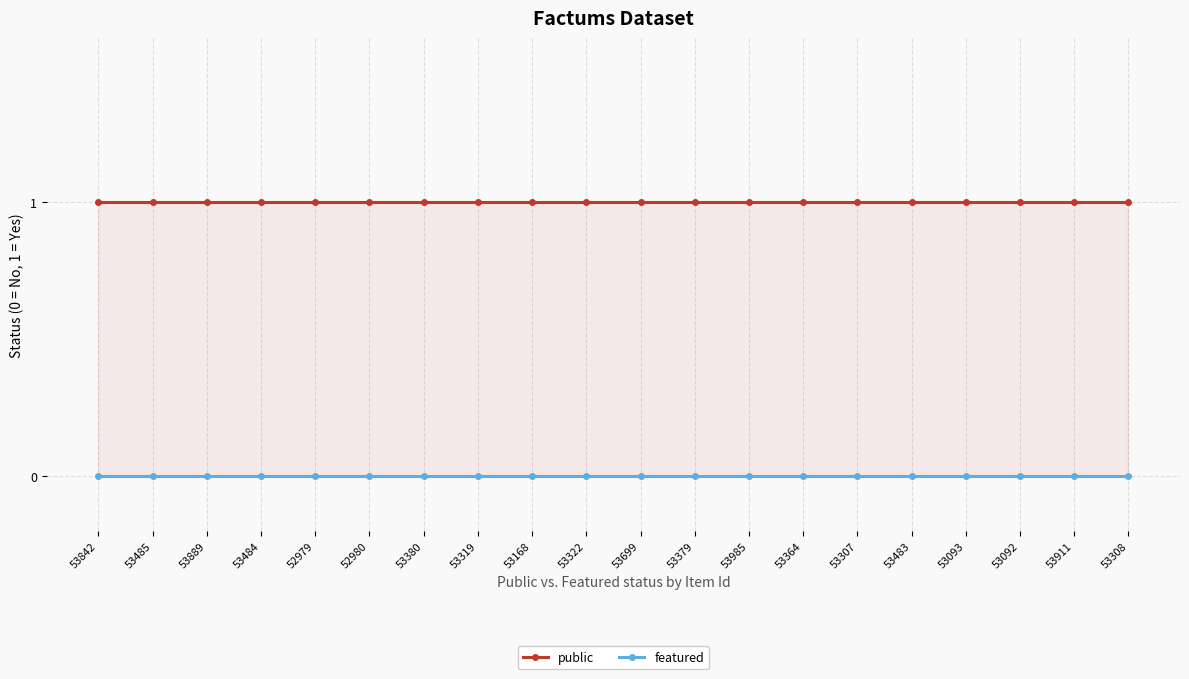

Is this an area chart (filled region under the line)?

No